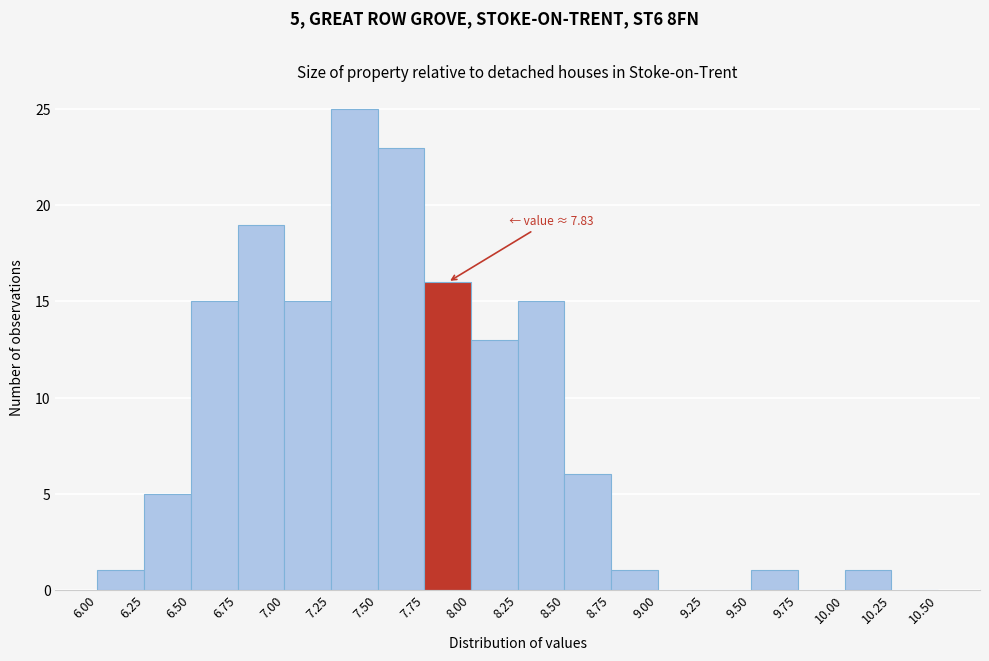

Over which range of the x-axis is the bar tallest?

7.25 to 7.50